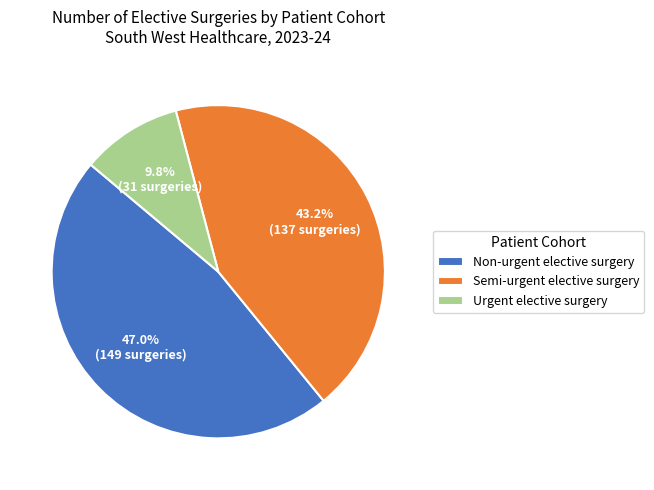

To the nearest percent, what is the combined percentage of Semi-urgent elective surgery and Non-urgent elective surgery?

90%